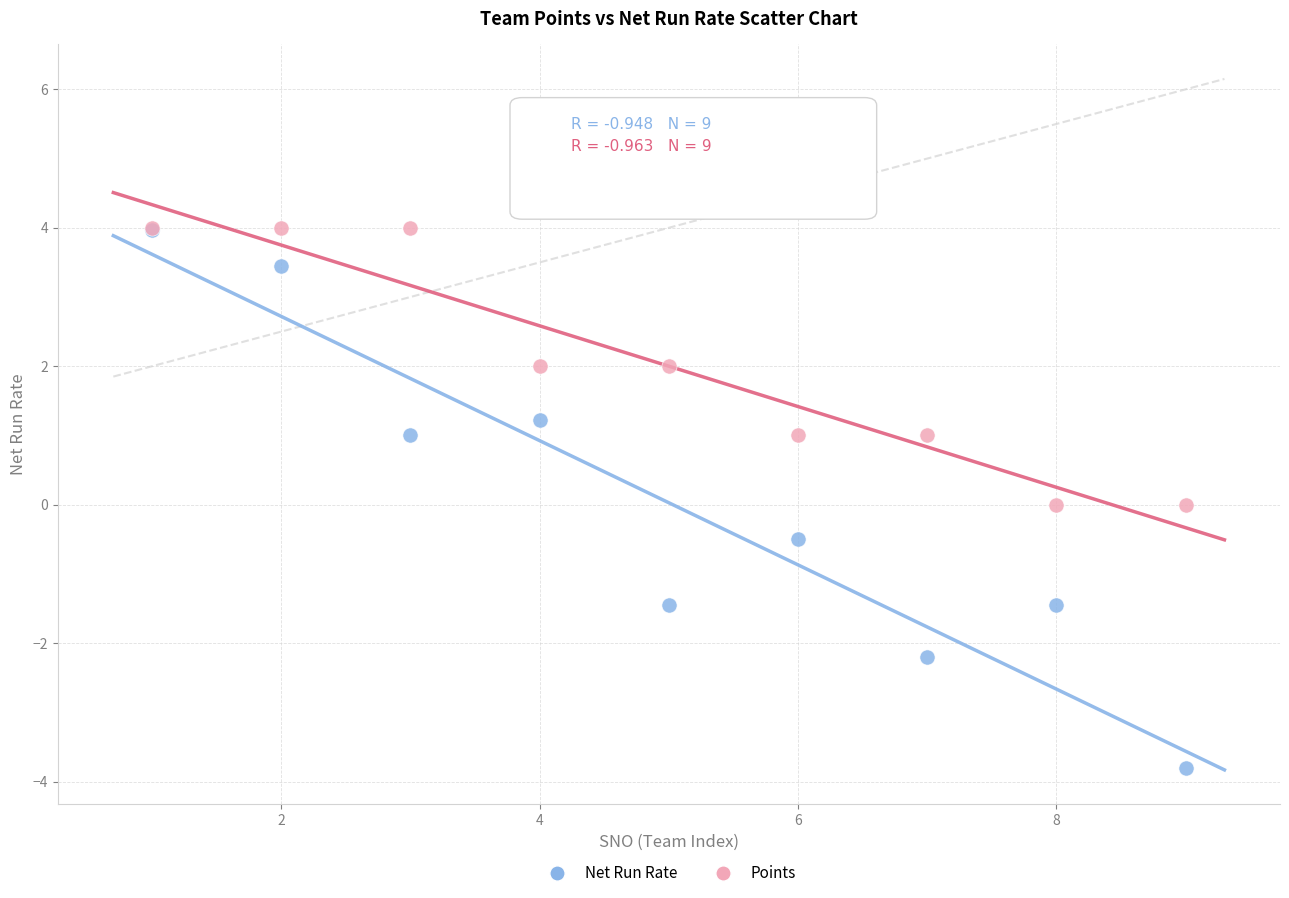

What are all the series names shown in the legend?

Net Run Rate, Points